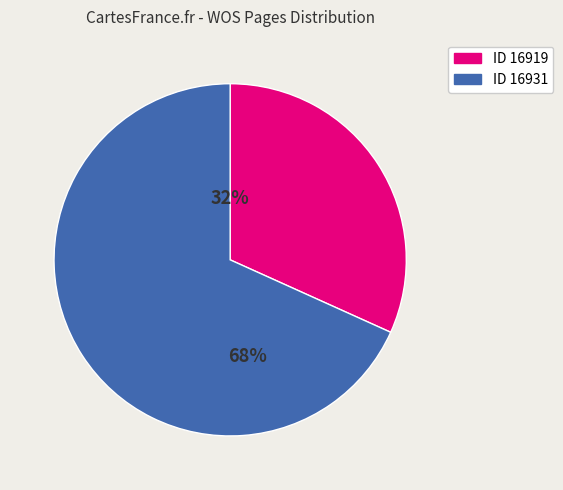

Is there any slice that represents more than half of the pie?

Yes